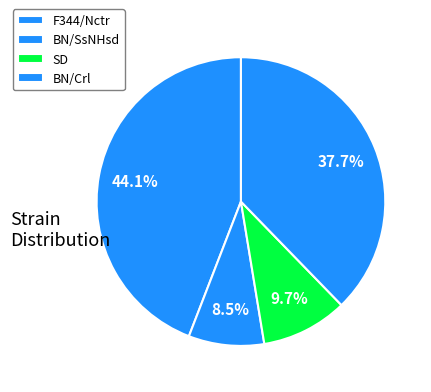

Count the number of slices in the pie.

4